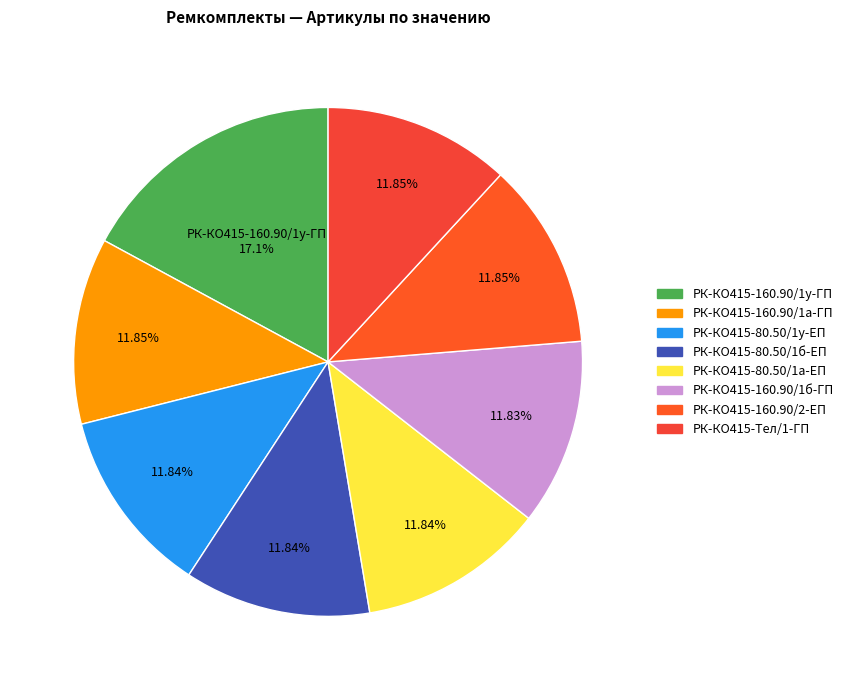

Is the sum of РК-КО415-160.90/1а-ГП and РК-КО415-Тел/1-ГП greater than half?

No